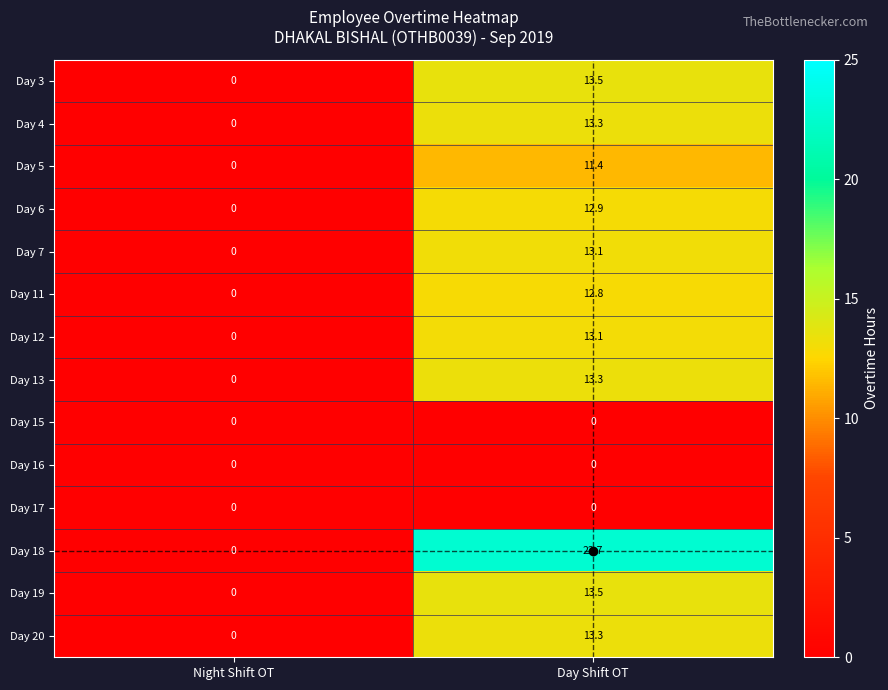

Rank the categories by Day 5 value from highest to lowest.

Day Shift OT, Night Shift OT